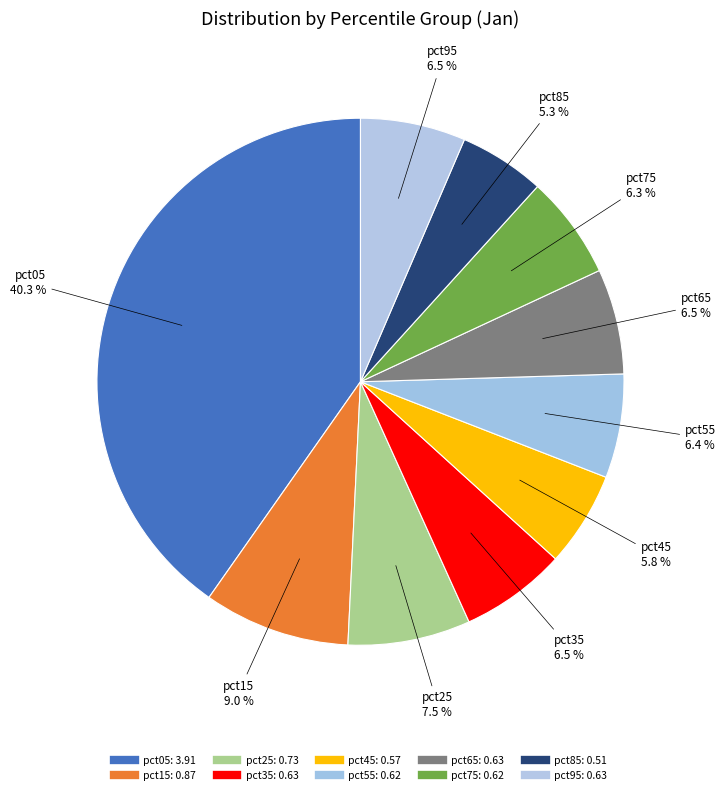

Combined, what portion of the pie is pct15 and pct75?

15.3%